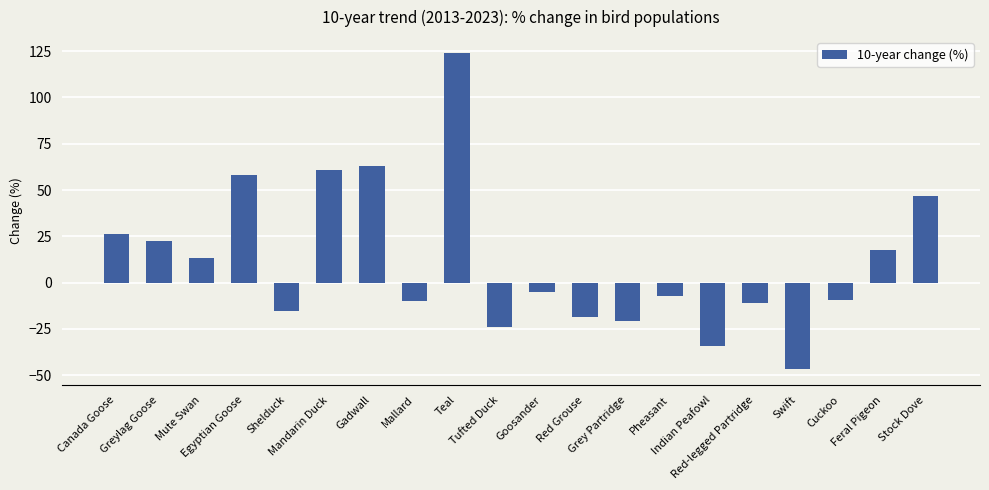

The value at Egyptian Goose is 36.7. True or false?

False